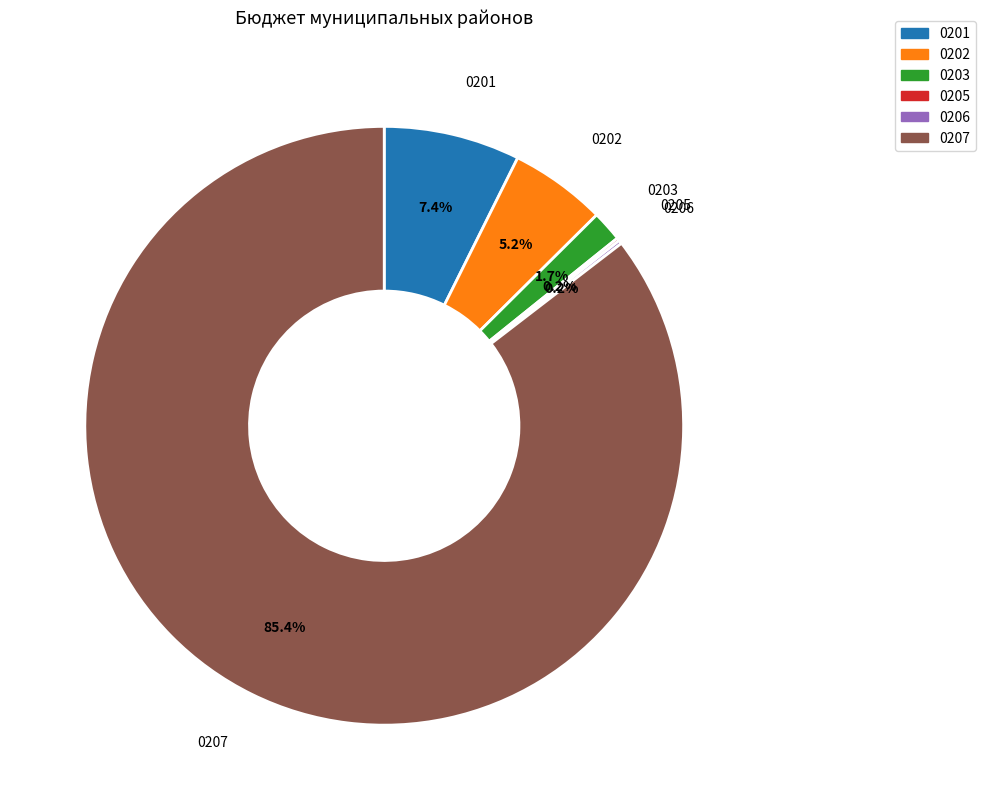

What is the largest slice in the pie chart?

0207